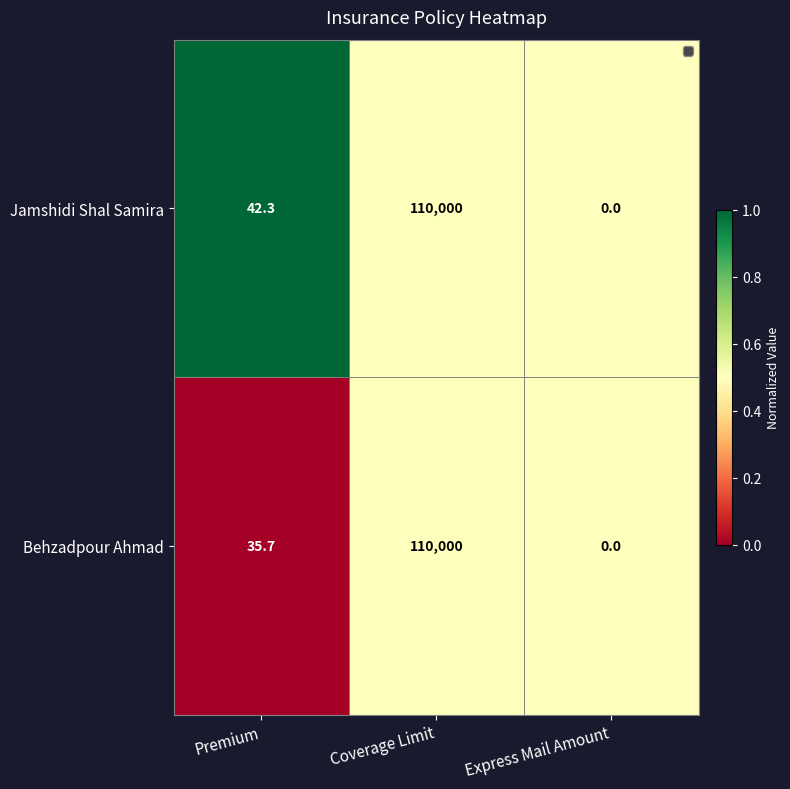

Where does the Jamshidi Shal Samira series first go above 42?

Premium